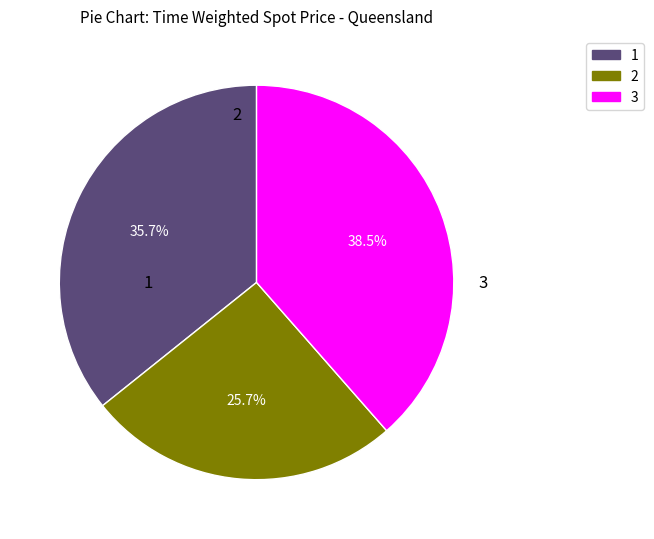

To the nearest percent, what is the difference between the largest and smallest slice percentages?

13%